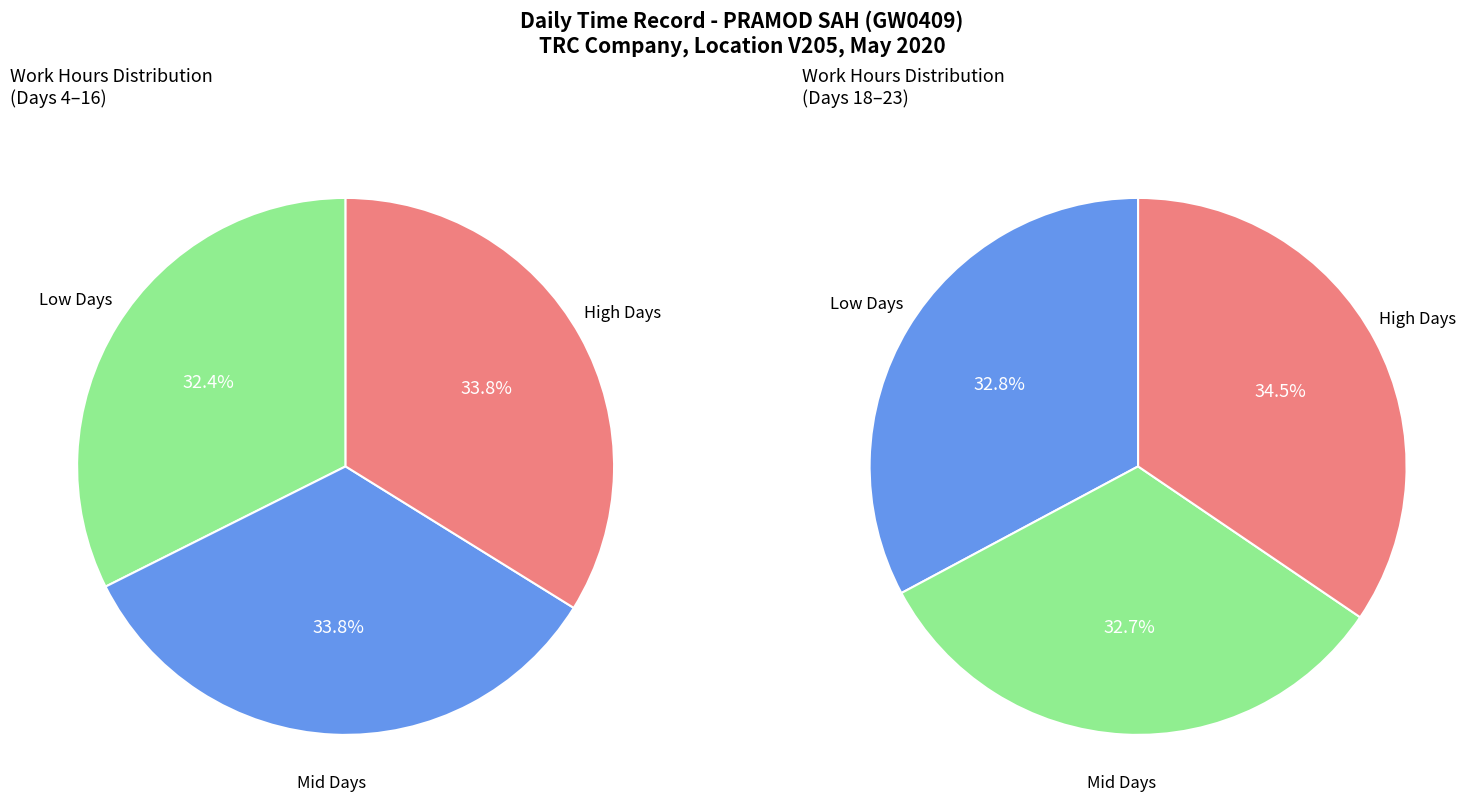

Does any single category account for the majority?

No